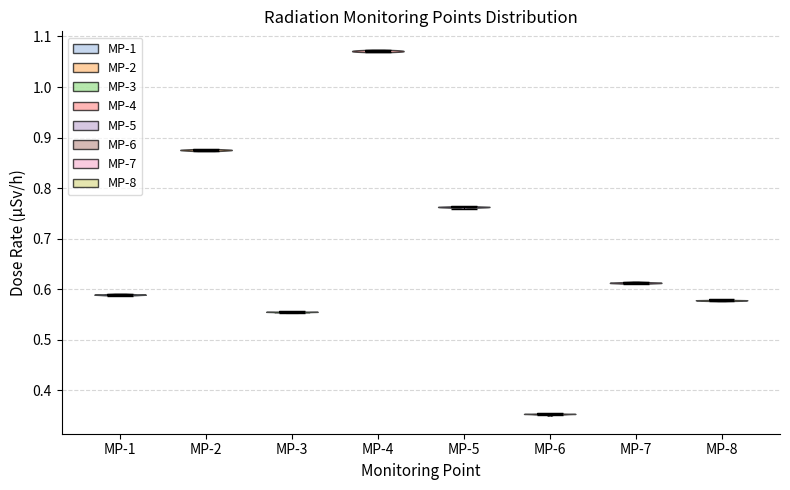

Which violin has the highest median line?

MP-4